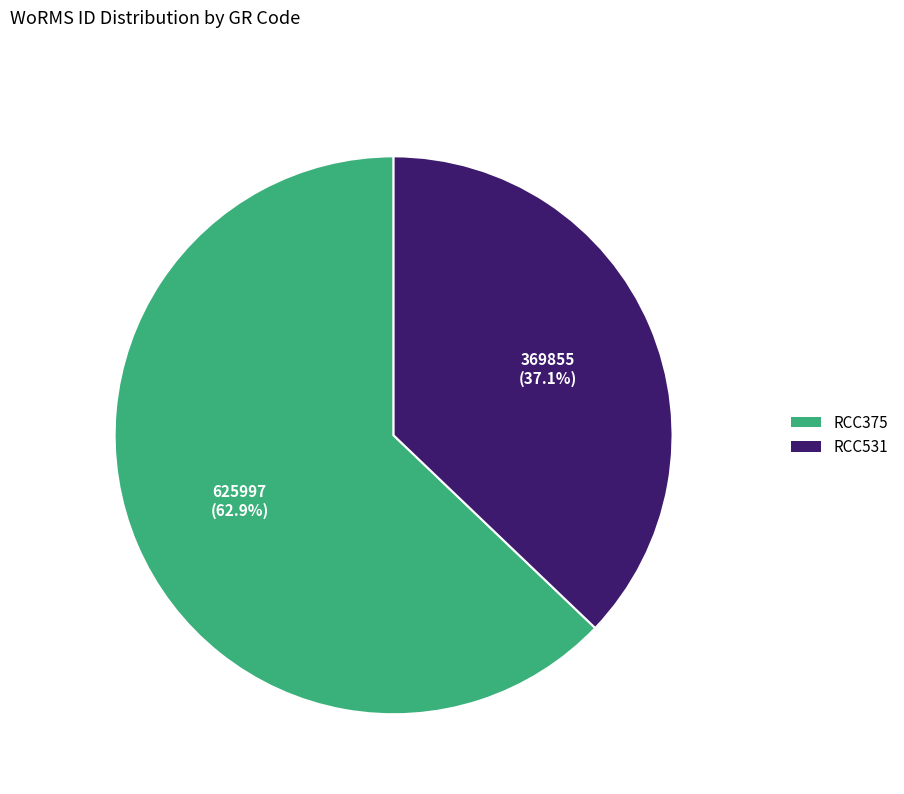

Which category has the biggest portion of the pie?

RCC375